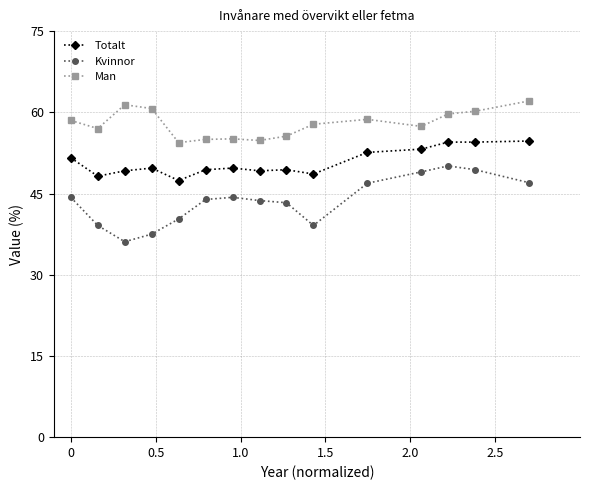

Which series has the widest spread of values?

Kvinnor